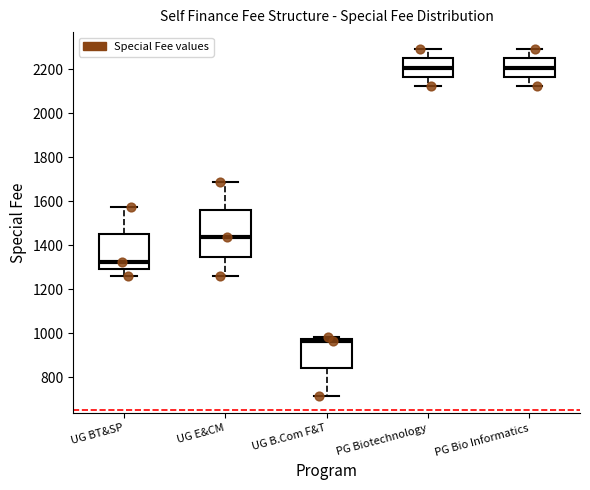

Where does the lower whisker of the box for PG Bio Informatics end on the y-axis? The values are not printed on the chart, so give them approximately, as read against the axis.

2120